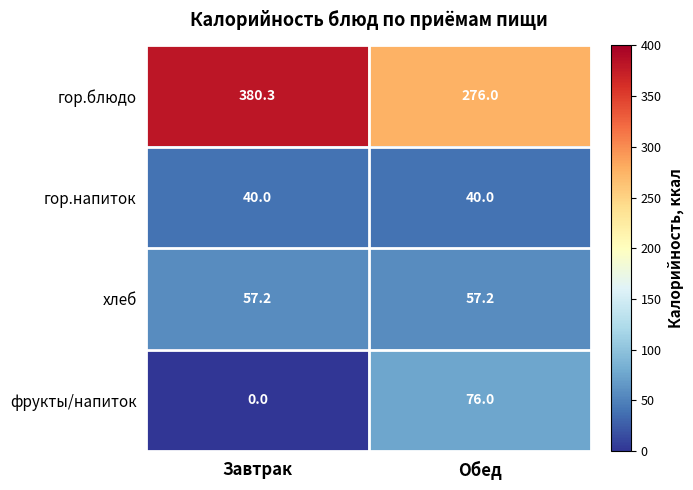

At which label is гор.блюдо closest to 328?

Обед